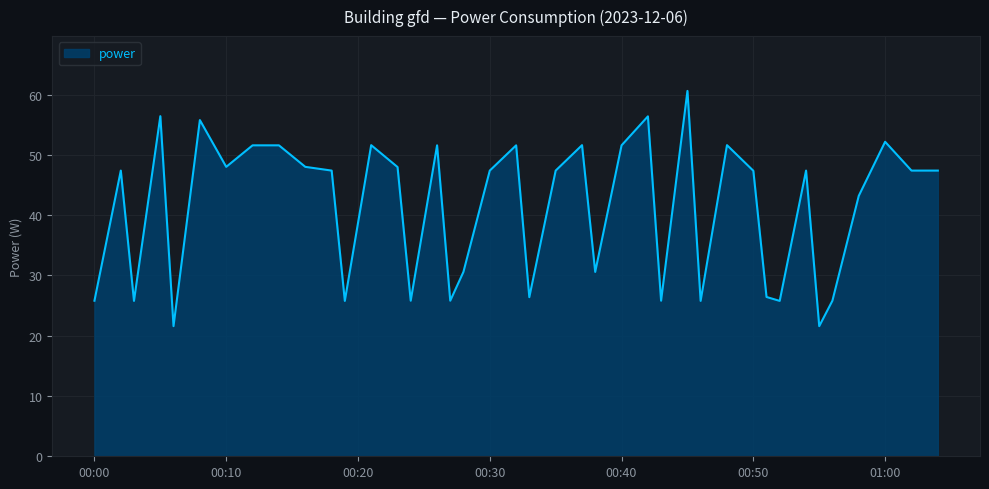

Reading right to left, what are all the values shown in this chart?

47.4	47.4	52.2	43.2	25.8	21.6	47.4	25.8	26.4	47.4	51.6	25.8	60.6	25.8	56.4	51.6	30.6	51.6	47.4	26.4	51.6	47.4	30.6	25.8	51.6	25.8	48.0	51.6	25.8	47.4	48.0	51.6	51.6	48.0	55.8	21.6	56.4	25.8	47.4	25.8